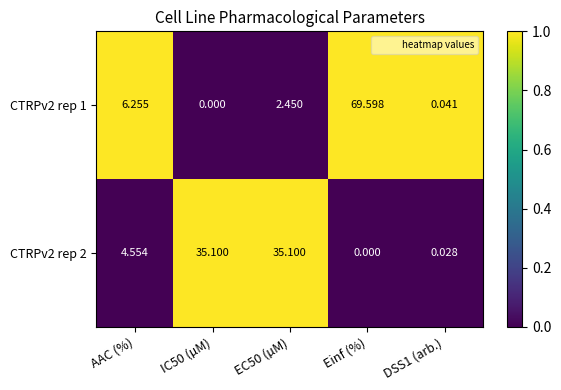

How many categories are shown in the chart?

5